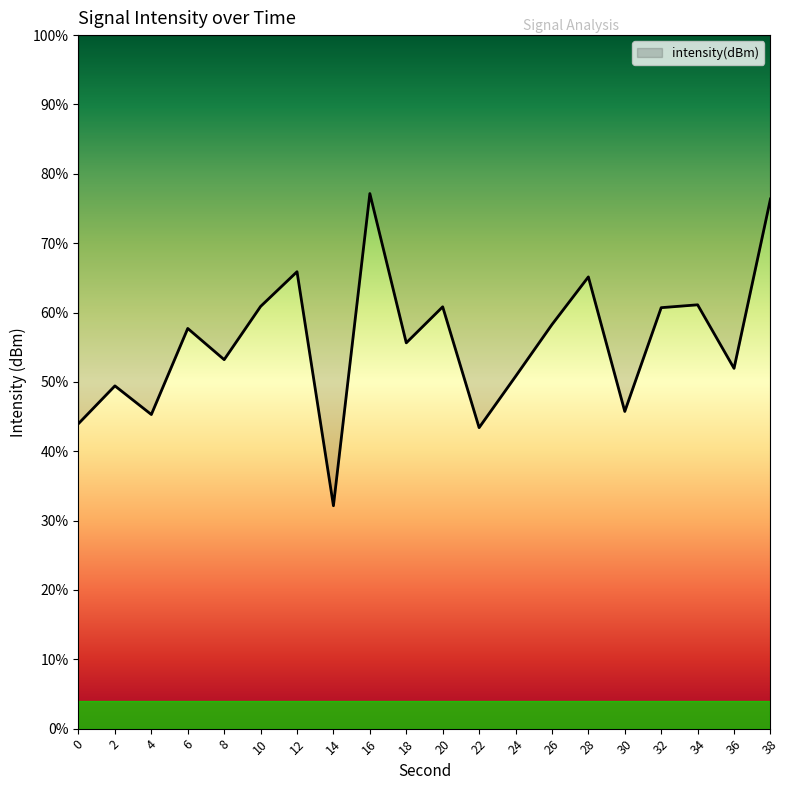

Does the chart have visible grid lines?

No